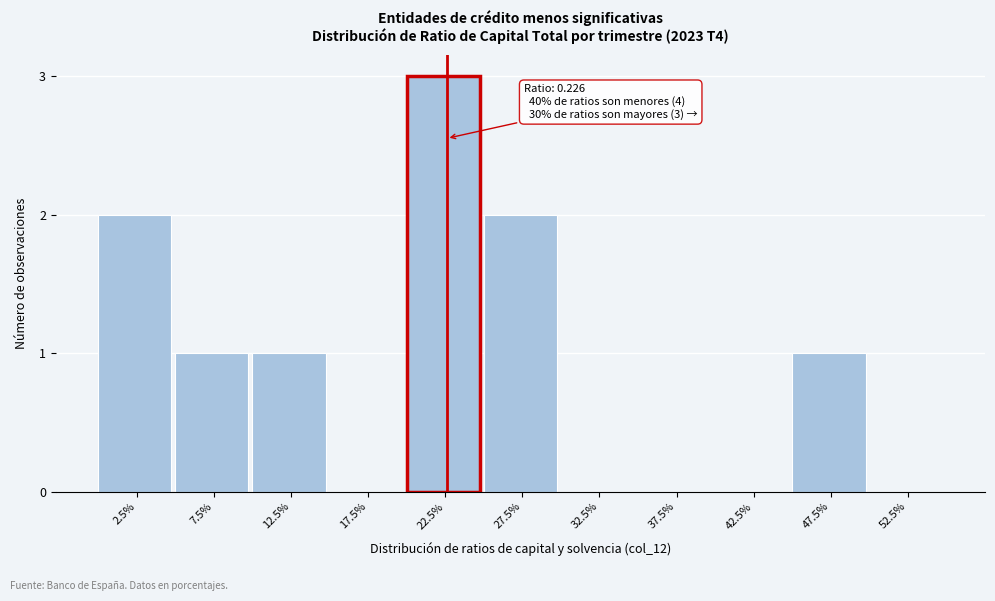

Reading left to right, transcribe all the data shown in this chart.

2.5%=2	7.5%=1	12.5%=1	17.5%=0	22.5%=3	27.5%=2	32.5%=0	37.5%=0	42.5%=0	47.5%=1	52.5%=0